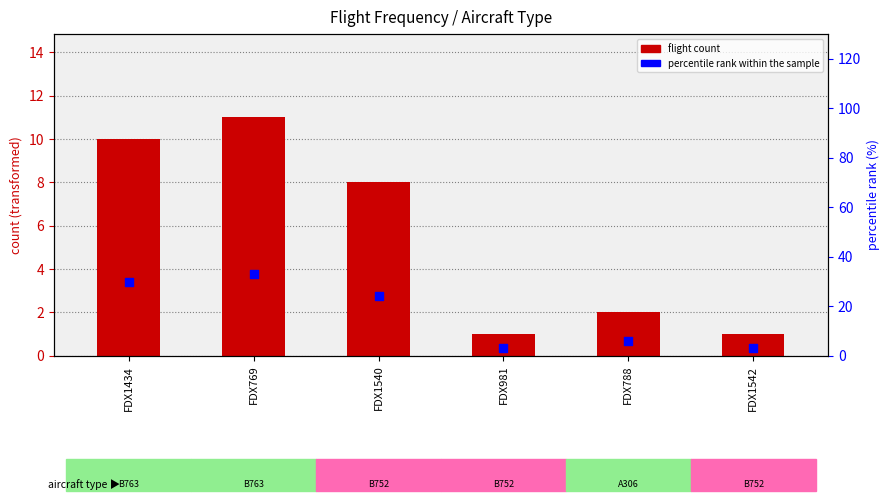

Which series reaches the maximum Y coordinate?

percentile rank within the sample